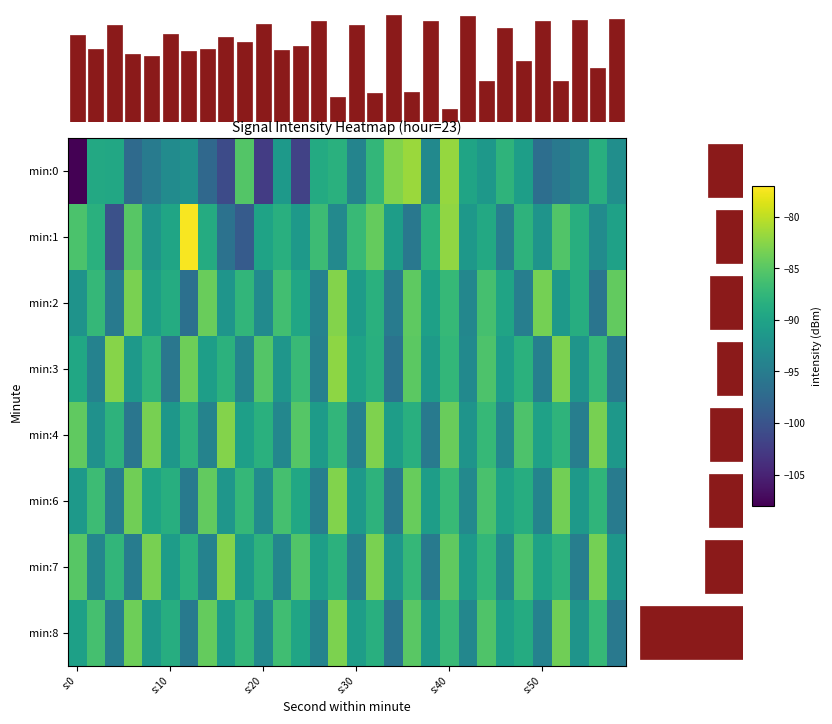

At s:10, list the series in order from smallest to largest.

3, 0, 4, 7, 1, 2, 8, 6